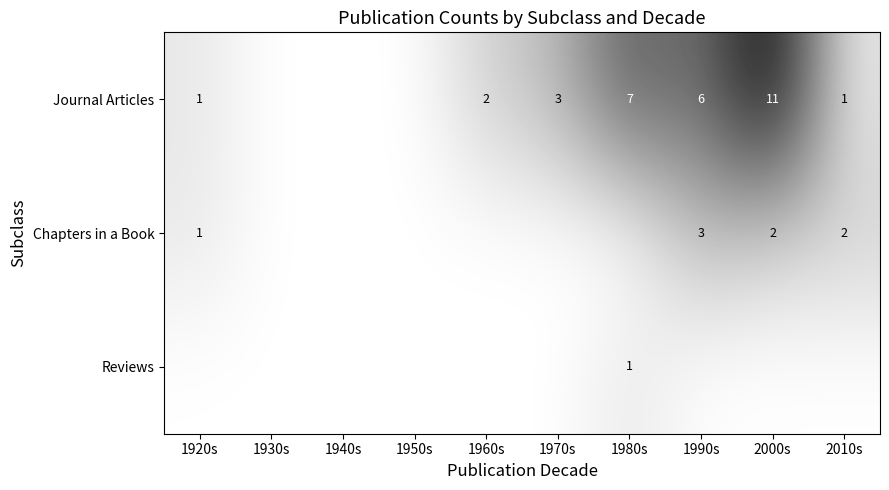

What is the sum of the Chapters in a Book values at 2010s and 1990s?

5